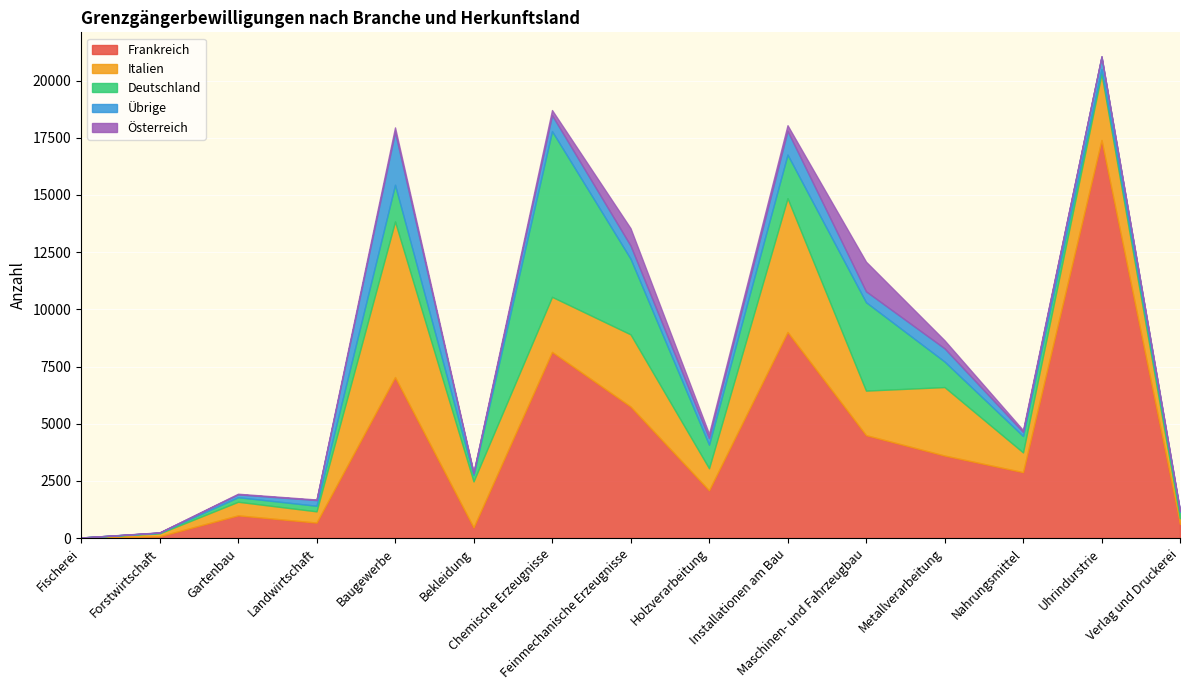

What is the total value across all series at Metallverarbeitung?

8648